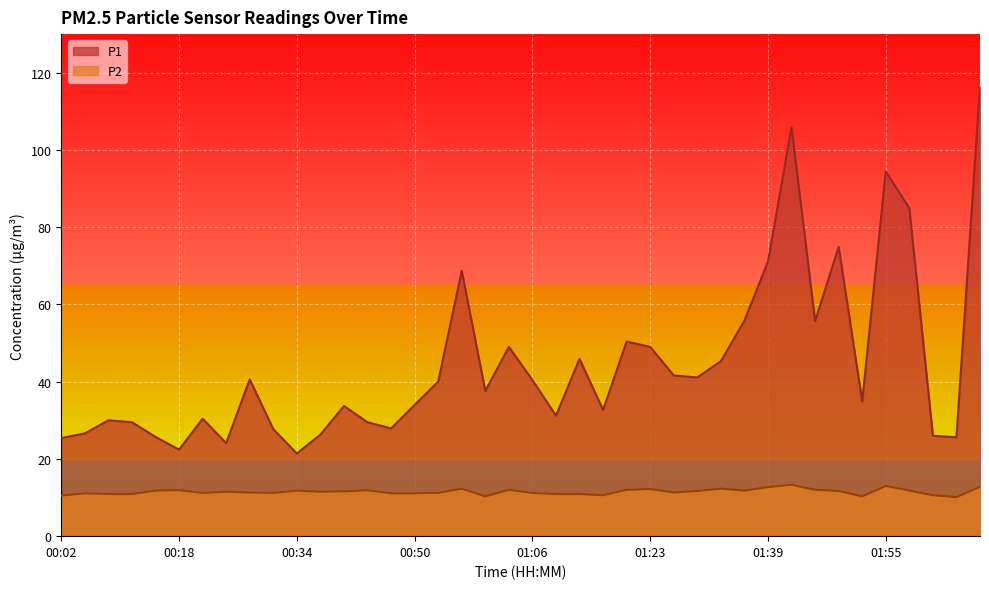

Rank the series at 00:37 from lowest to highest value.

P2, P1